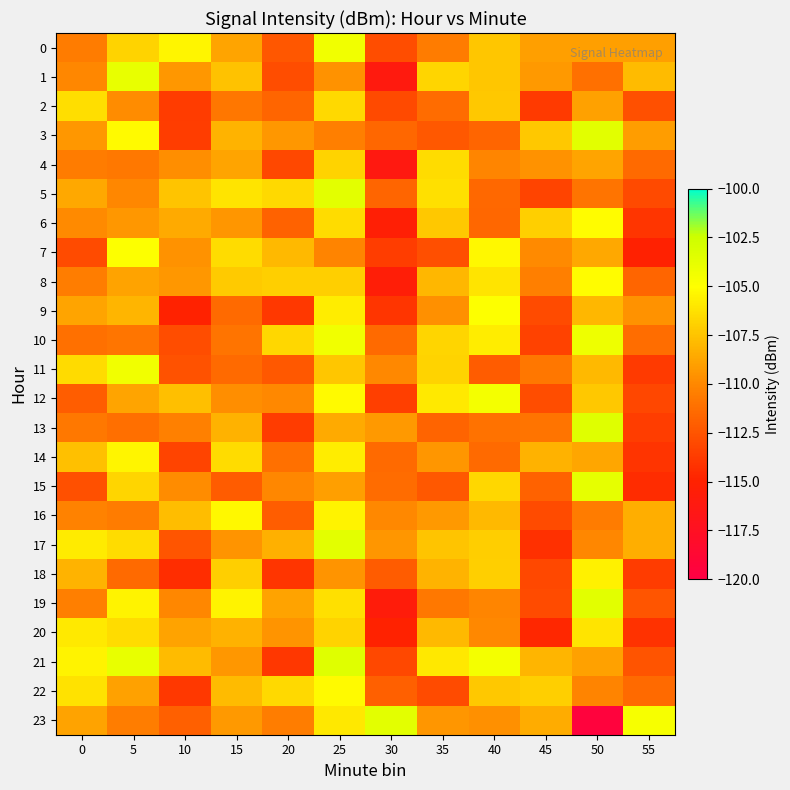

Which series has the largest total across all categories?

21